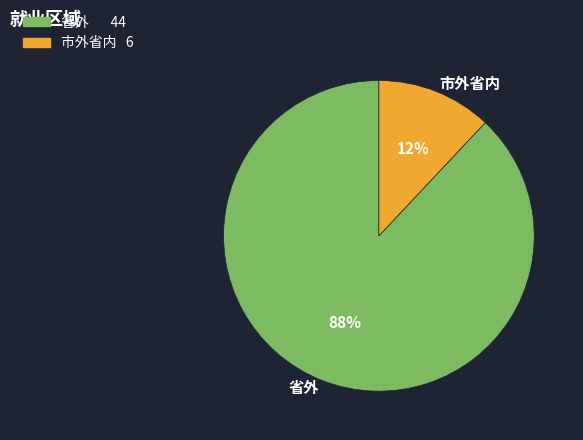

Do 市外省内 and 省外 together represent more than half of the pie?

Yes